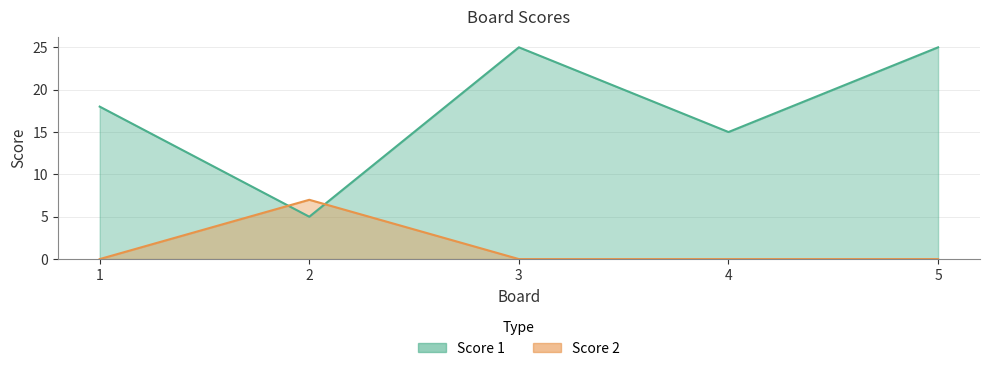

The value of Score 2 at 2 is 7. True or false?

True